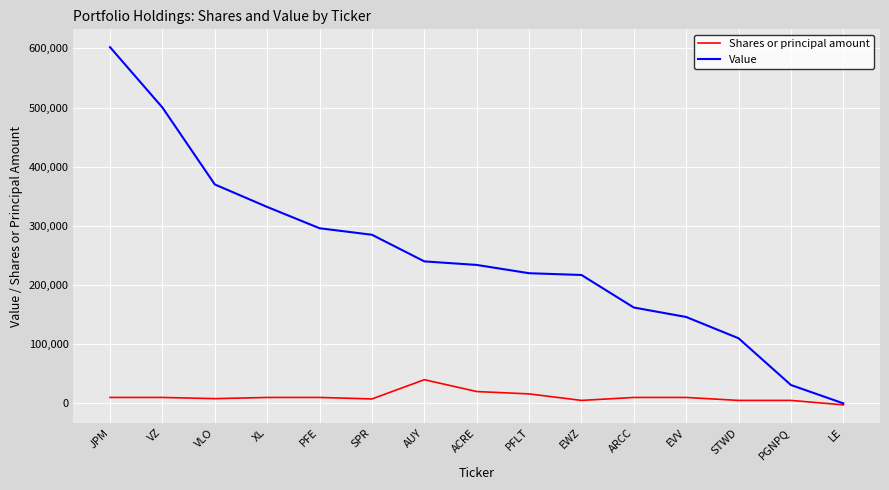

True or false: Value has a value of 57493 at AUY.

False